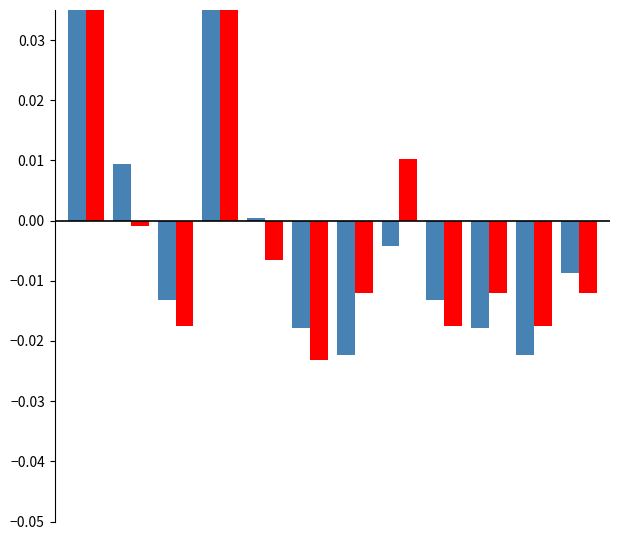

What are all the series names shown in the legend?

Womens, Mens